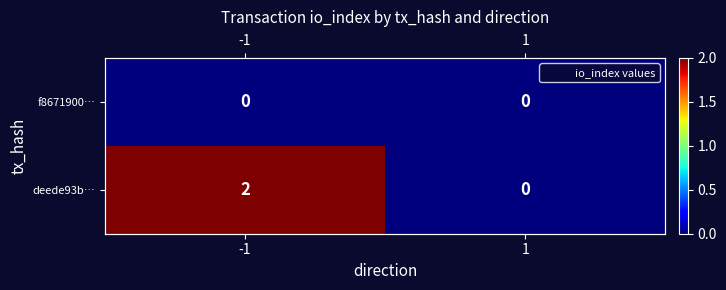

Between 1 and -1, which is larger?

1